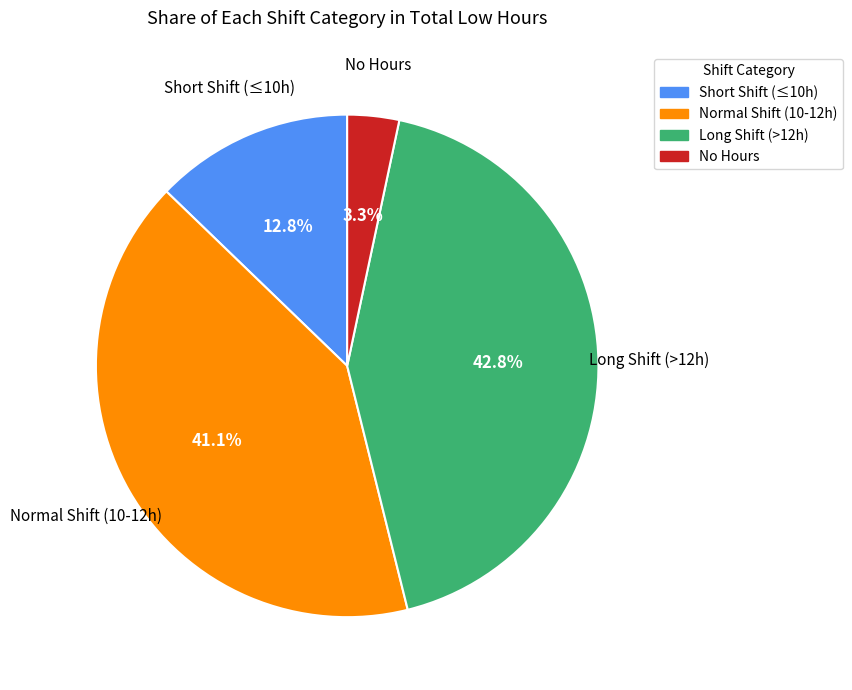

Does any single category account for the majority?

No